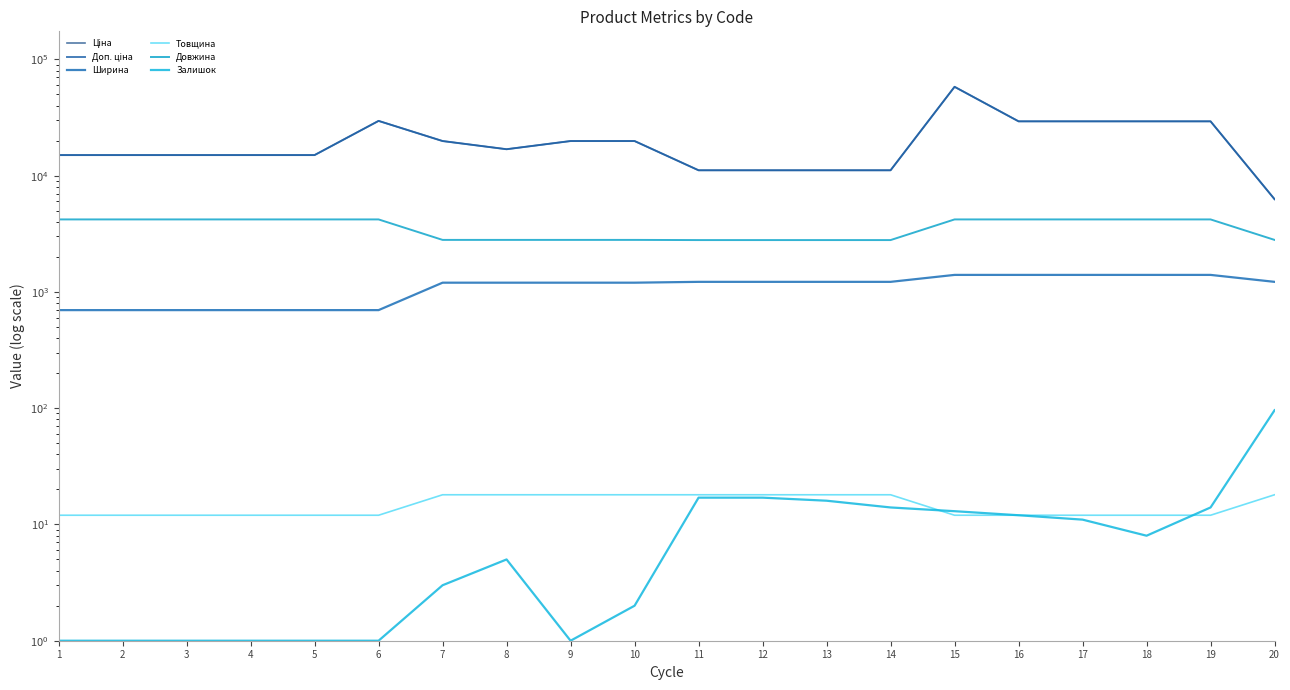

What is the maximum value for Ширина?

1400.0